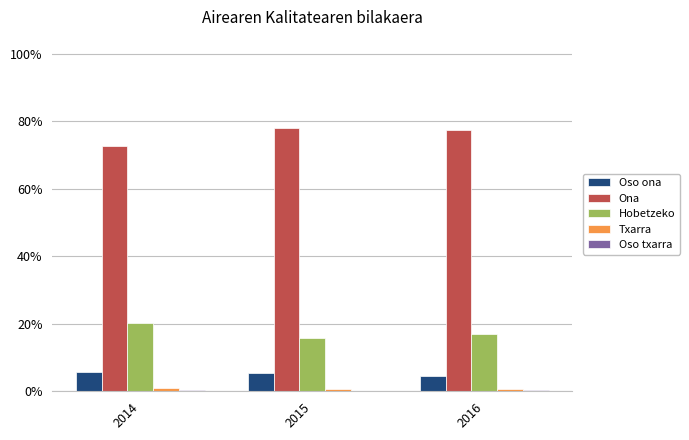

Does the chart contain stacked bars?

No